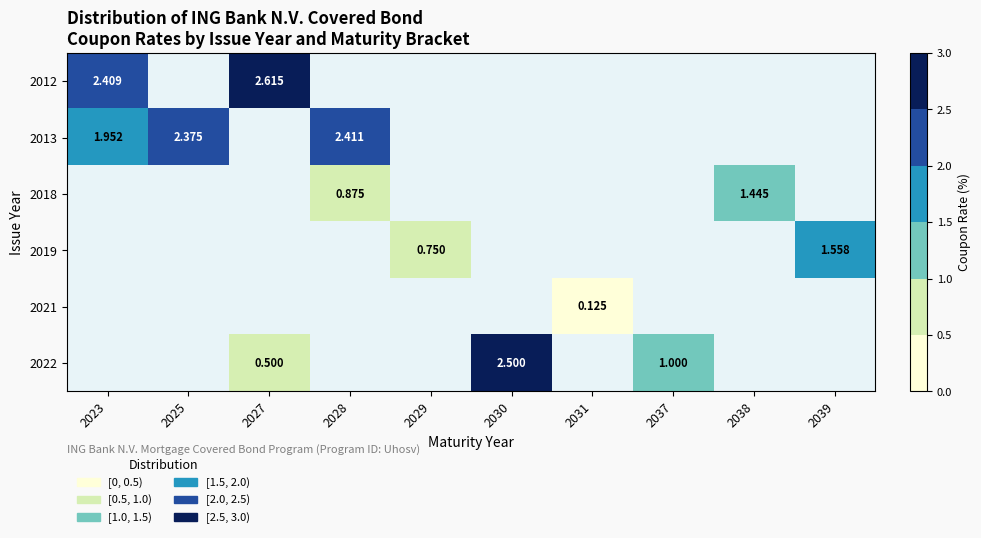

How many positive values does the 2012 series have?

2